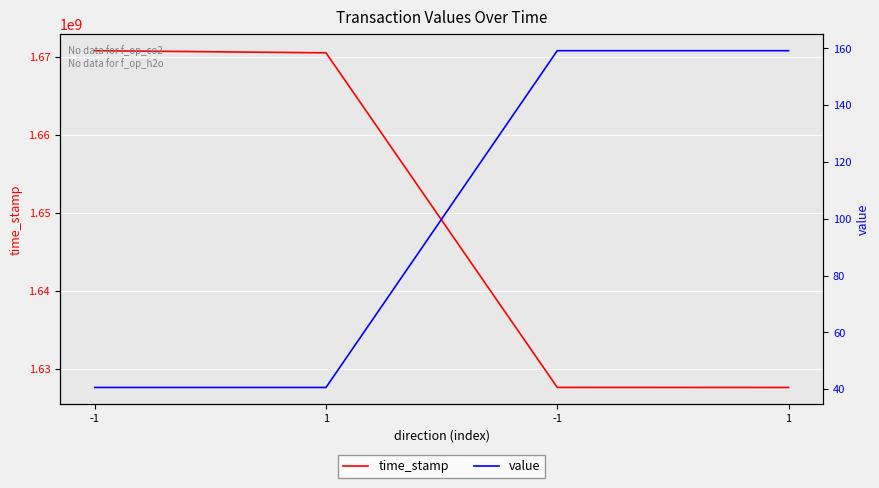

Reading left to right, list all the values displayed in this chart.

time_stamp: 1670817100.0	1670544069.0	1627587814.0	1627581808.0
value: 40.6	40.6	159.2	159.2